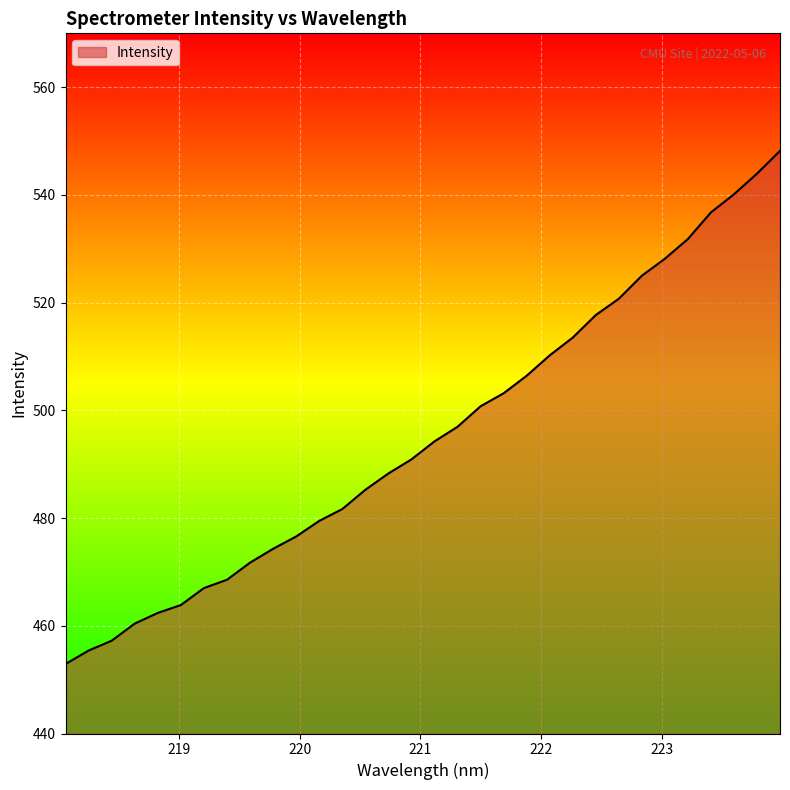

What is the greatest value displayed?

548.2